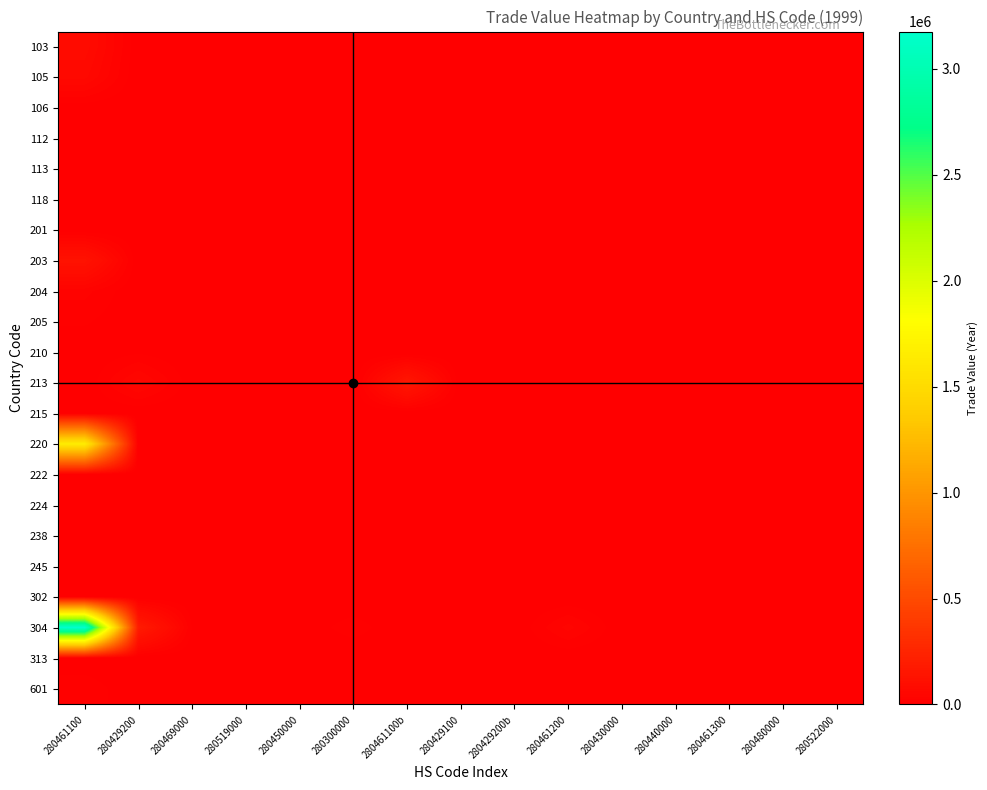

At which category does the chart reach its minimum across all series?

280469000